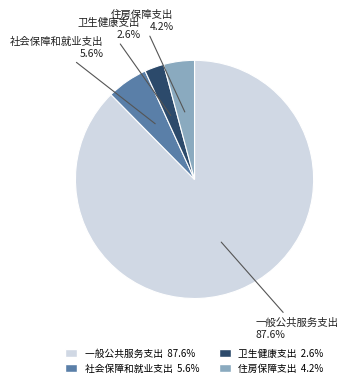

To the nearest percent, what percentage of the pie is 卫生健康支出?

3%